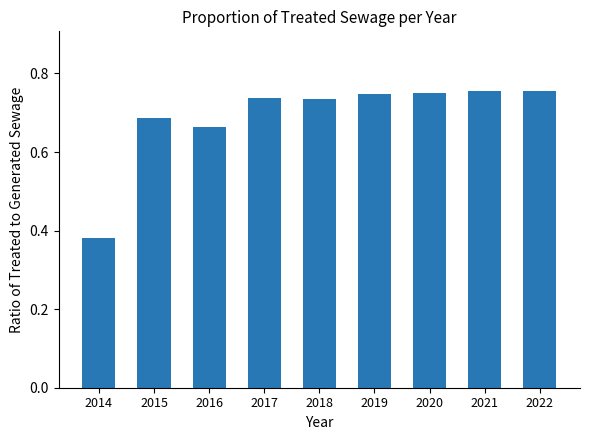

What is the sum of the values at 2019 and 2015?

1.4